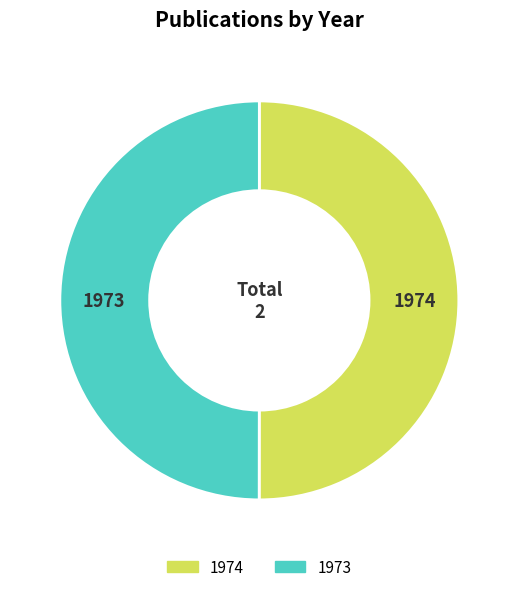

Do 1974 and 1973 together represent more than half of the pie?

Yes